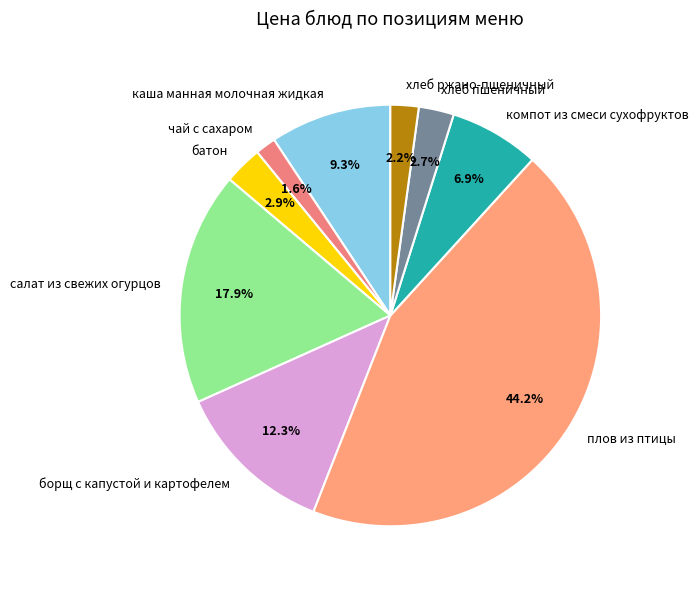

Between батон and борщ с капустой и картофелем, which is larger?

борщ с капустой и картофелем